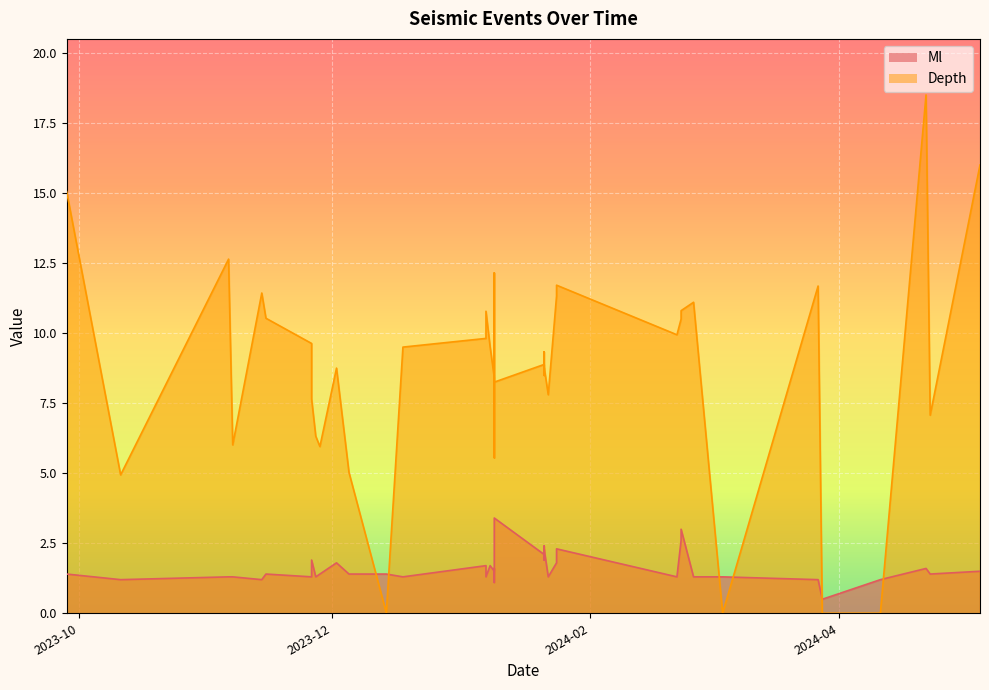

How many intersections are there between Ml and Depth?

6